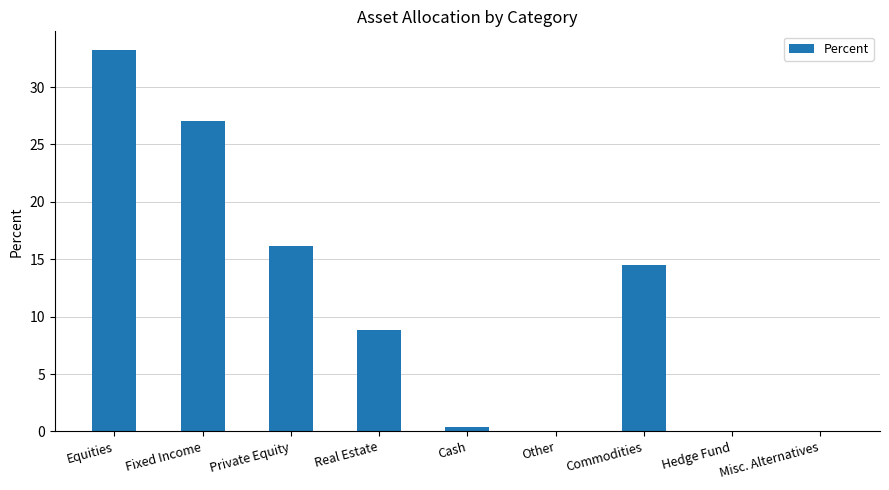

What value does the data have at Private Equity?

16.1